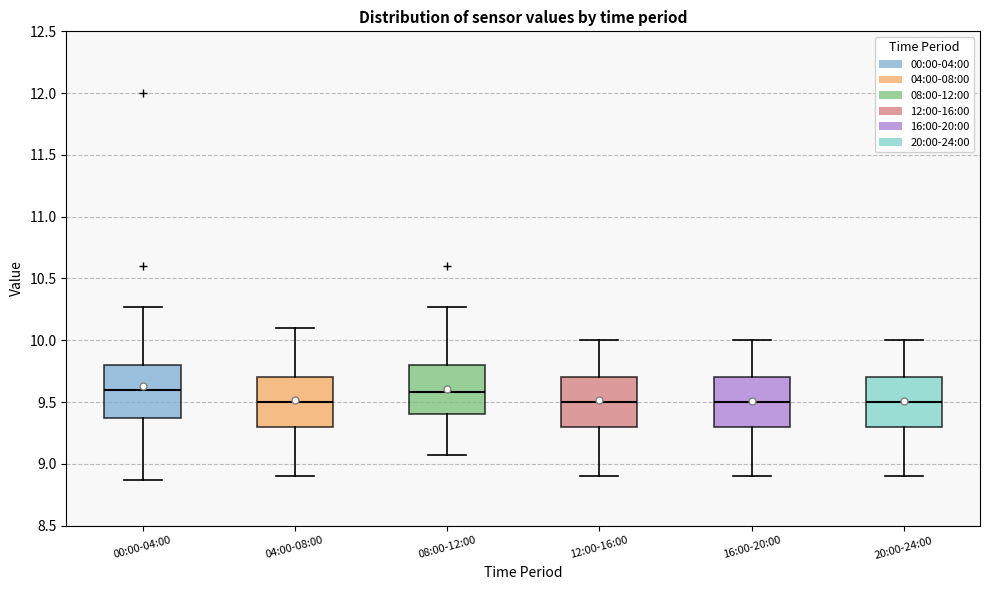

Reading left to right, transcribe this box plot: for each box, give where its median line is, the range the box spans, and where its two whiskers end, as read against the y-axis. The values are not printed on the chart, so give them approximately, as read against the axis.

00:00-04:00: median 9.60, box 9.35 to 9.80, whiskers 8.85 to 10.25
04:00-08:00: median 9.50, box 9.30 to 9.70, whiskers 8.90 to 10.10
08:00-12:00: median 9.60, box 9.40 to 9.80, whiskers 9.05 to 10.25
12:00-16:00: median 9.50, box 9.30 to 9.70, whiskers 8.90 to 10.00
16:00-20:00: median 9.50, box 9.30 to 9.70, whiskers 8.90 to 10.00
20:00-24:00: median 9.50, box 9.30 to 9.70, whiskers 8.90 to 10.00